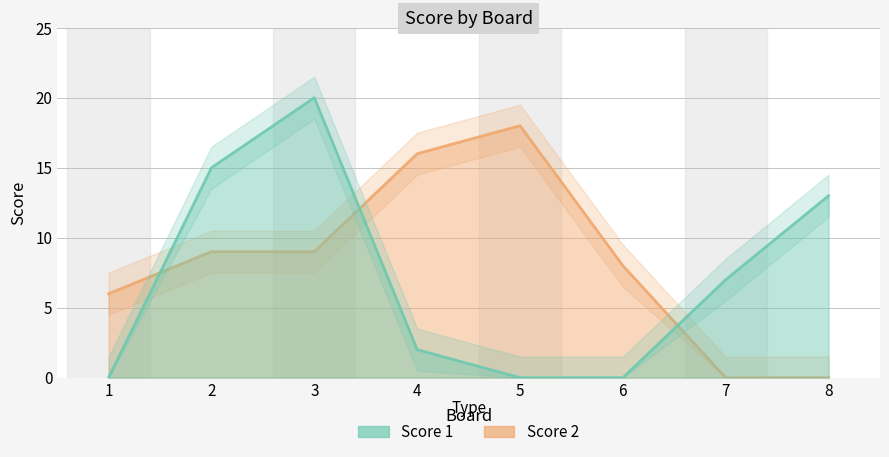

How many data points in Score 1 are less than 7?

4